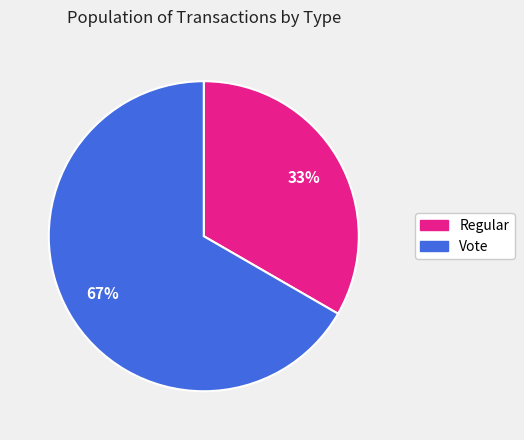

The Vote slice represents 75% of the pie. True or false?

False